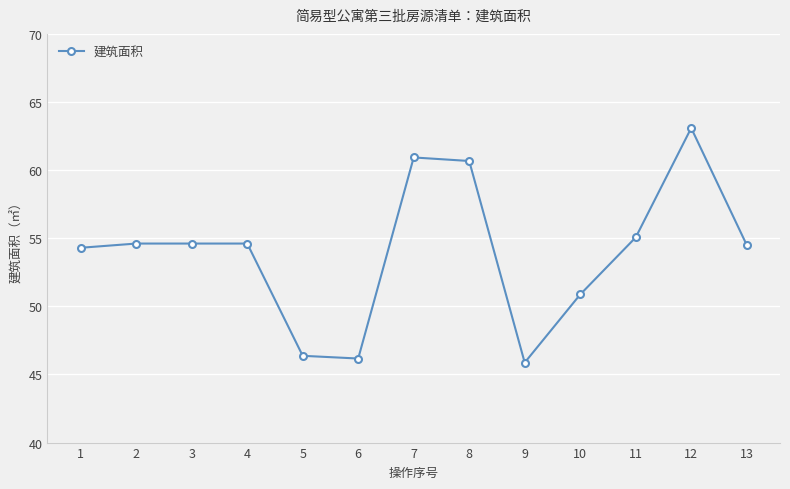

What is the greatest value displayed?

63.1